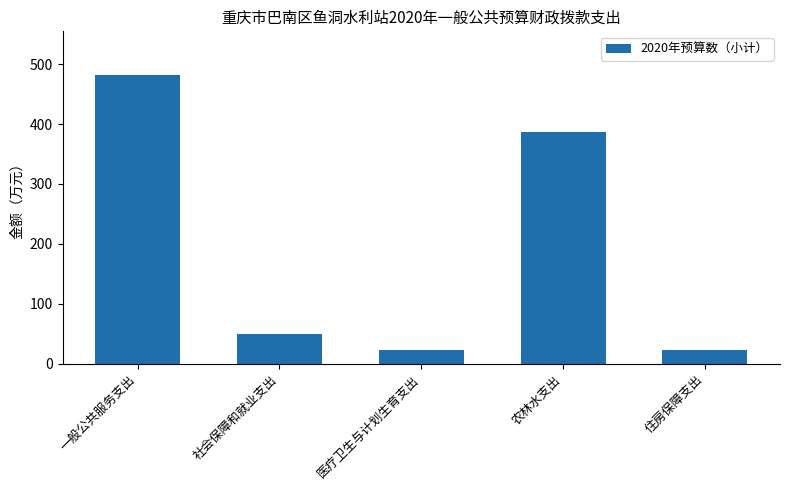

What is the change in value from 农林水支出 to 住房保障支出?

-364.5